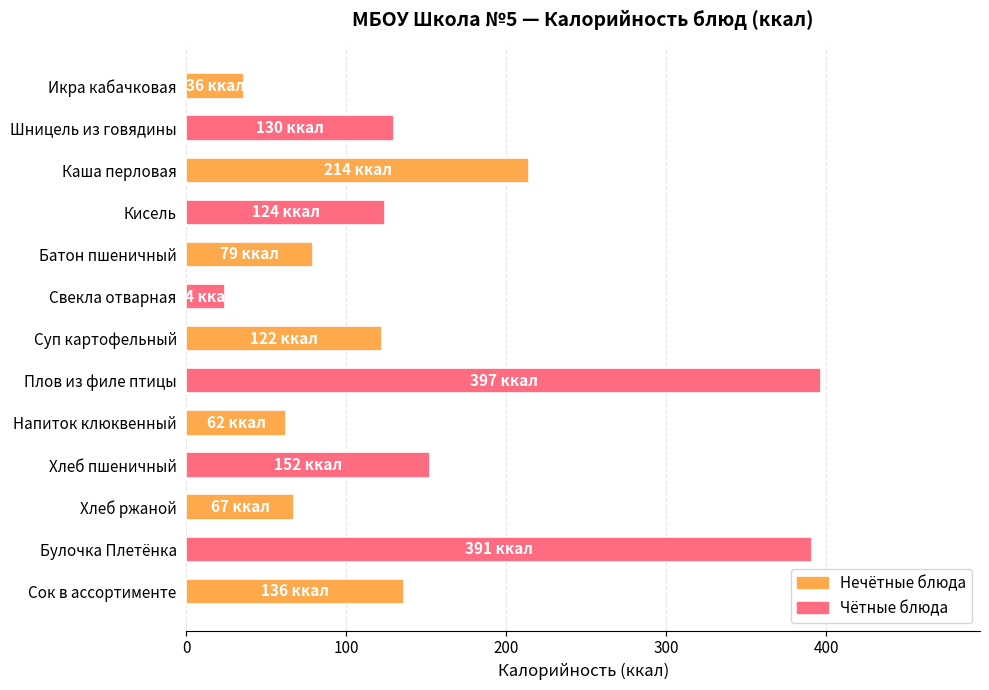

What is the average value?

149